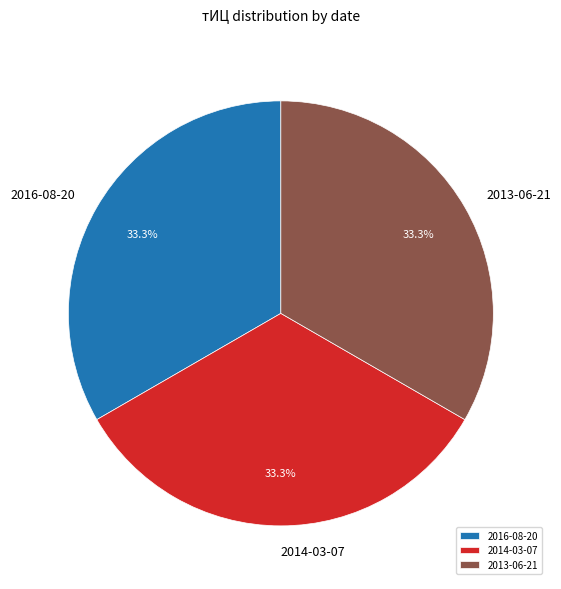

What percentage is NOT represented by 2016-08-20?

66.7%